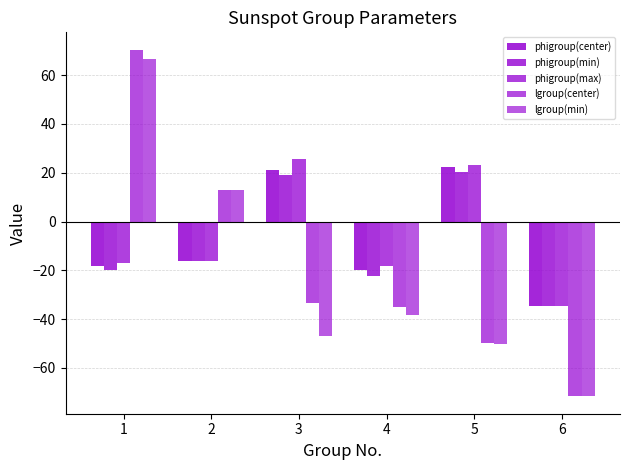

Does the chart contain stacked bars?

No